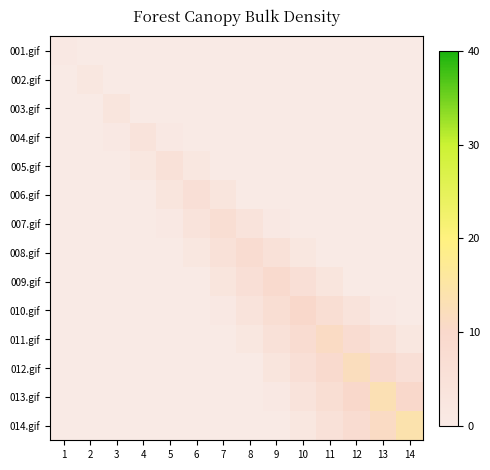

Count the number of data series in this chart.

14